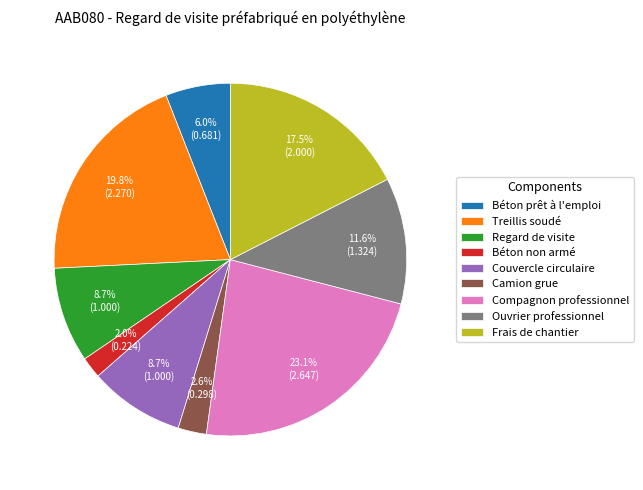

To the nearest percent, what portion does Béton prêt à l'emploi represent?

6%